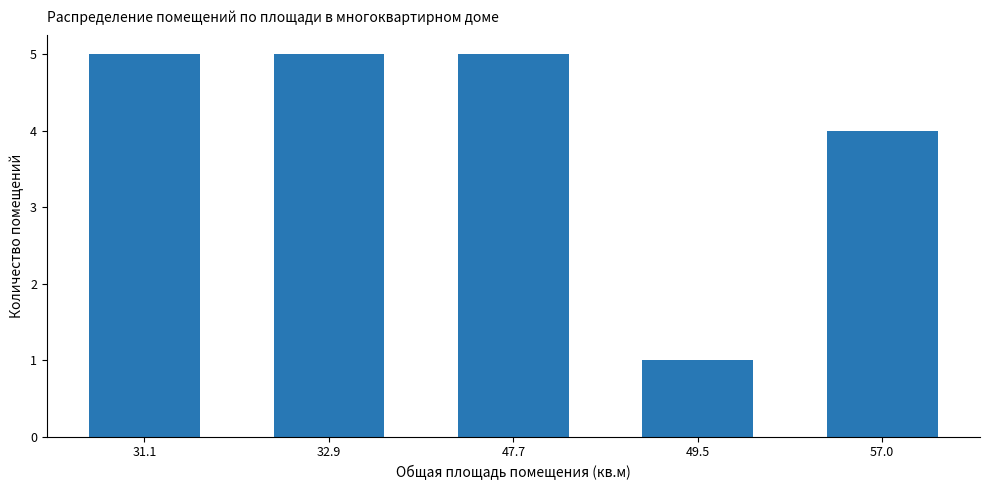

Are the bars grouped side by side (vs. stacked)?

No